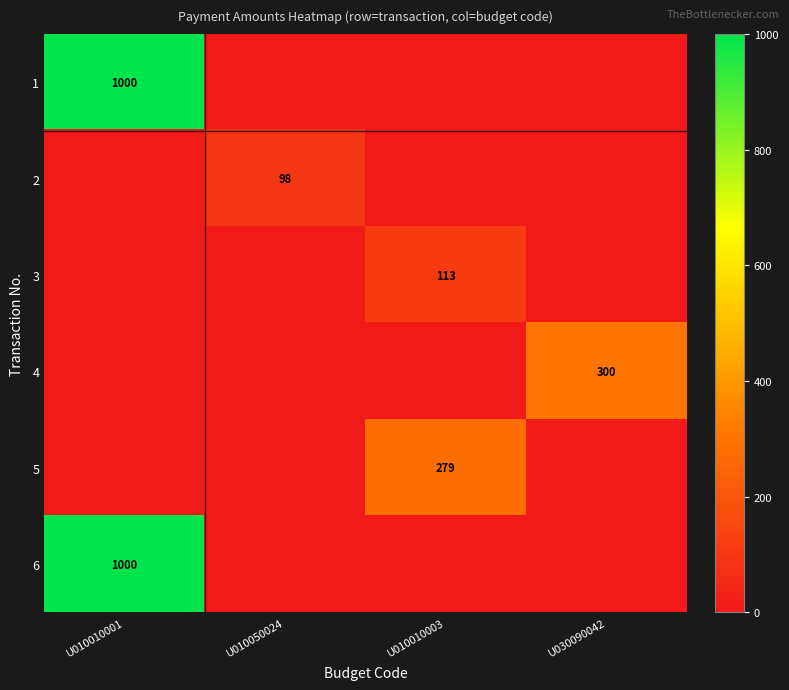

Is it true that 3 equals 113 at U010010003?

True